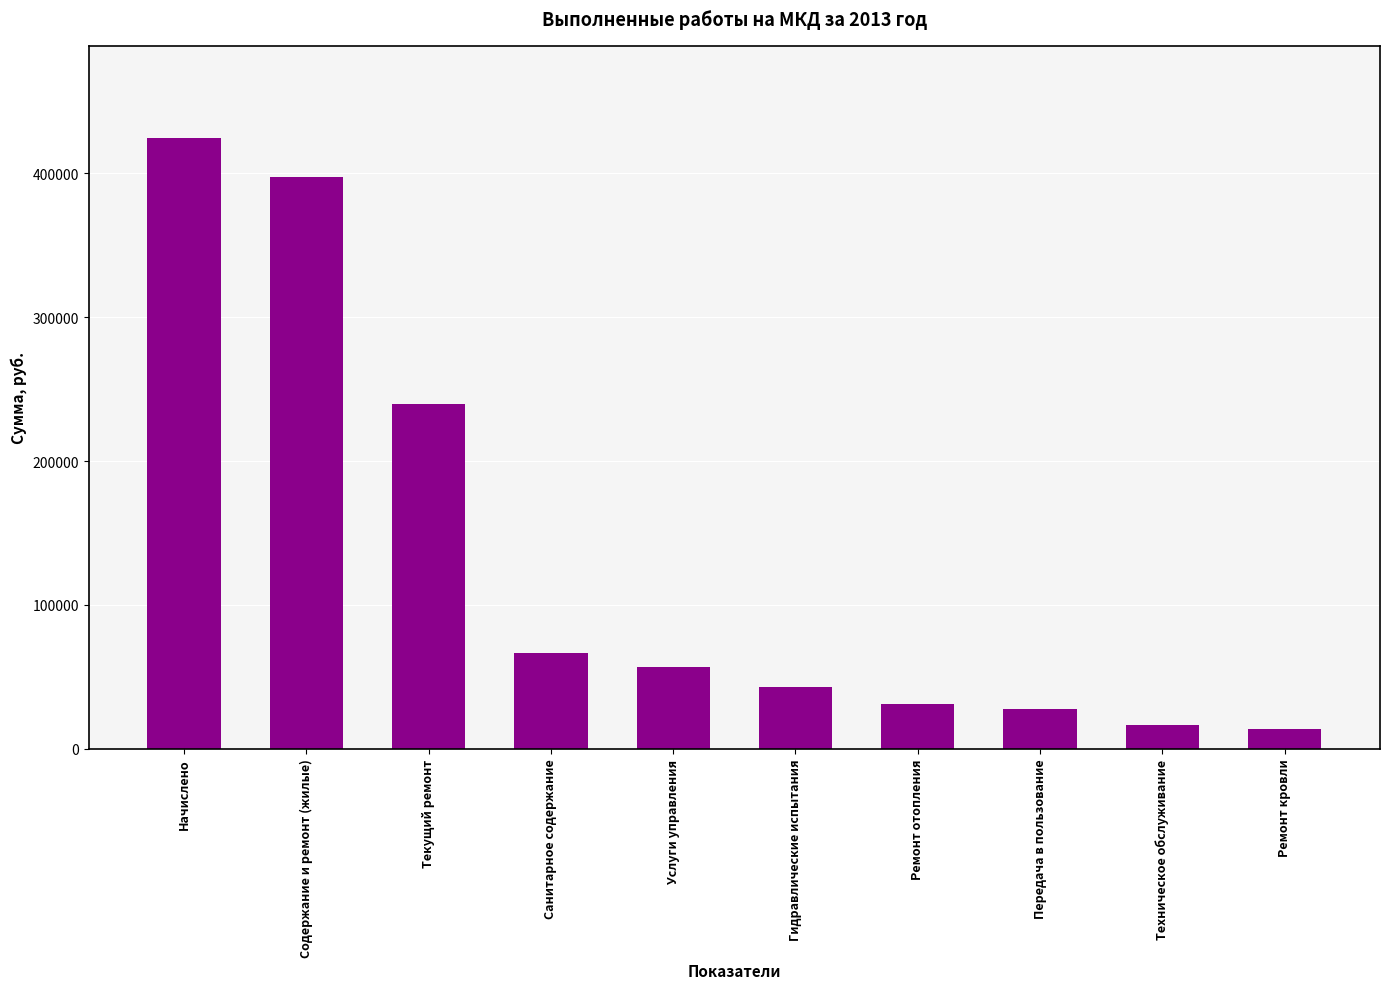

Between Гидравлические испытания and Передача в пользование, which is larger?

Гидравлические испытания